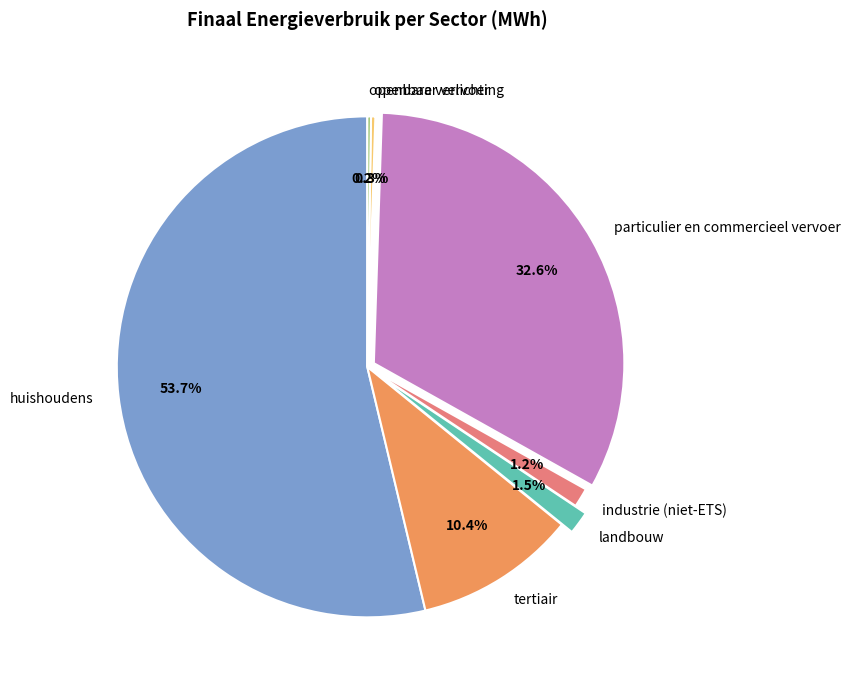

To the nearest percent, what portion does particulier en commercieel vervoer represent?

33%